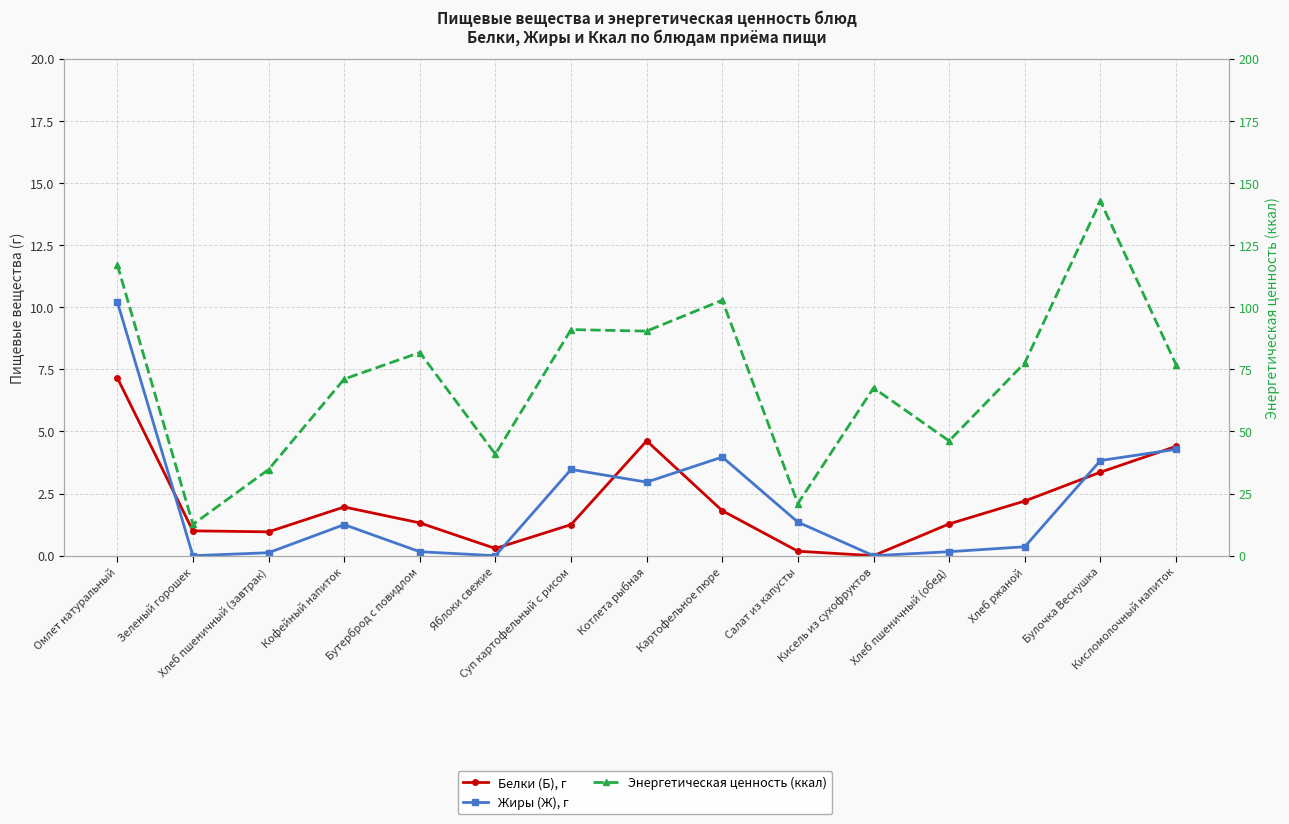

Which series has the largest total across all categories?

Энергетическая ценность (ккал)